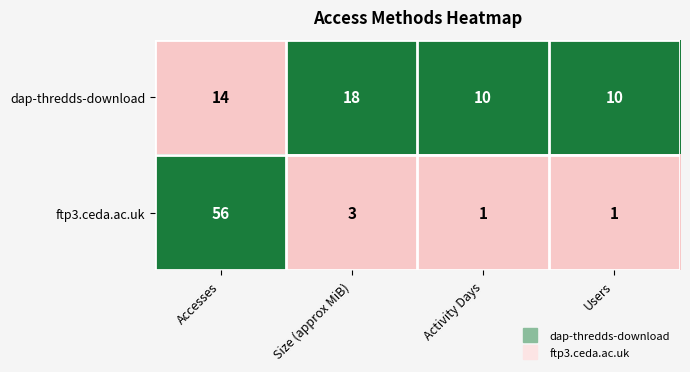

The value of ftp3.ceda.ac.uk at Accesses is 29. True or false?

False